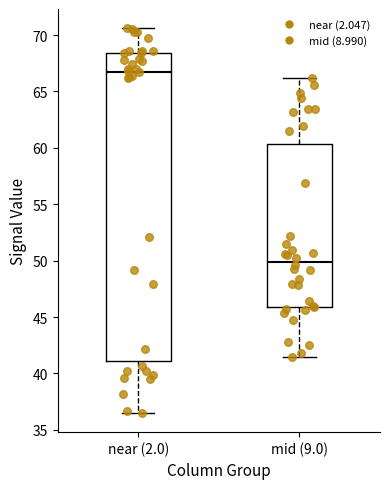

Which box's median line is the lowest?

mid (9.0)